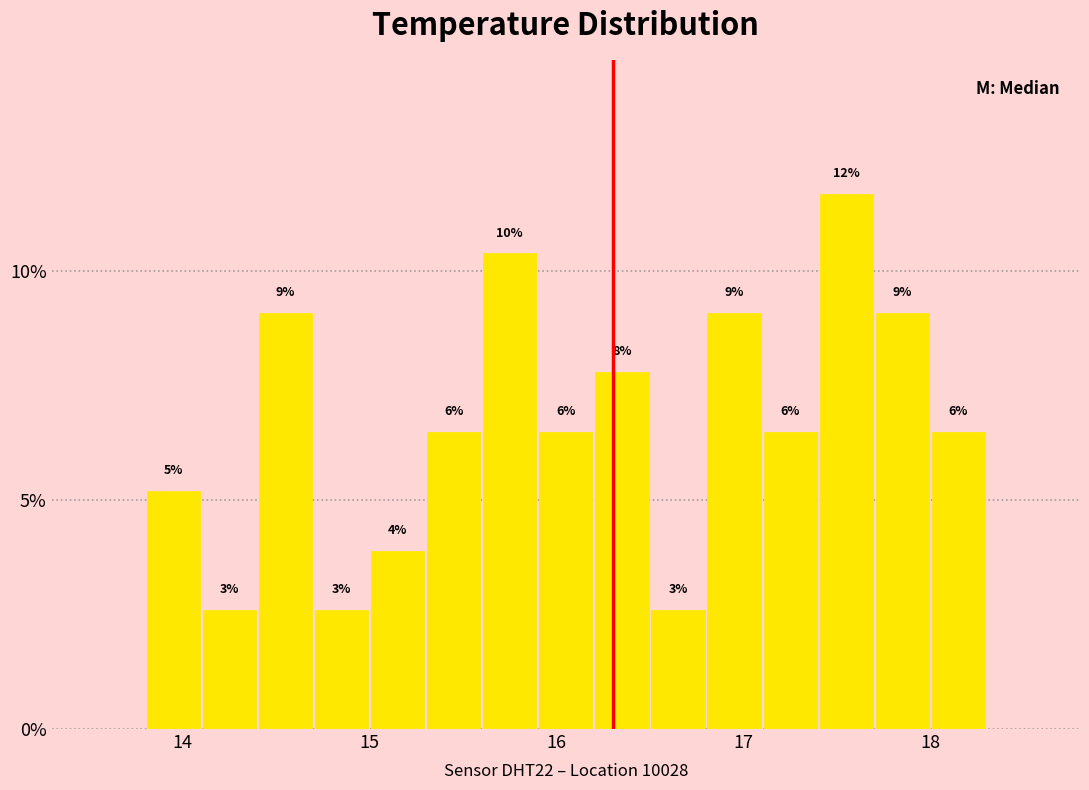

Around what value on the x-axis is the tallest bar? Give the approximate position of its centre, as read against the axis.

17.6